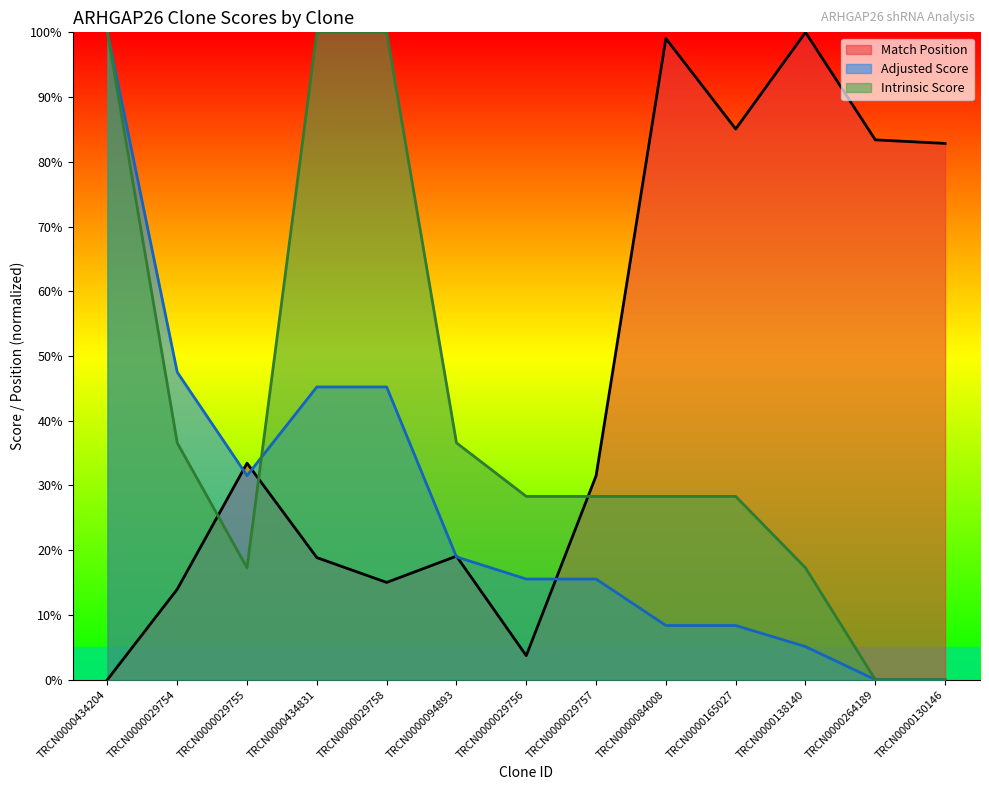

Reading right to left, list all the values displayed in this chart.

Match Position: 82.8	83.4	100.0	85.1	99.1	31.5	3.7	19.1	15.0	18.9	33.4	14.0	0.0
Adjusted Score: 0.0	0.0	5.1	8.4	8.4	15.5	15.5	19.0	45.2	45.2	31.5	47.5	100.0
Intrinsic Score: 0.0	0.0	17.3	28.3	28.3	28.3	28.3	36.6	100.0	100.0	17.3	36.6	100.0